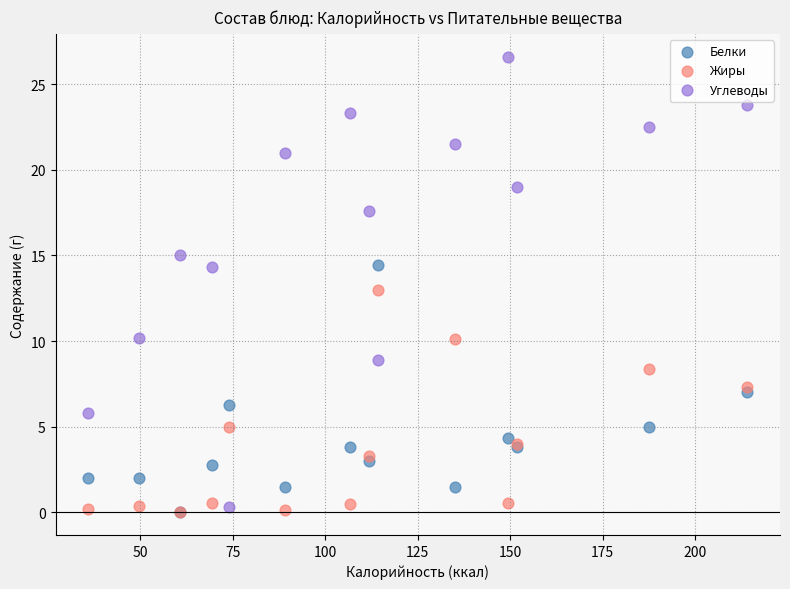

Which series reaches the maximum Y coordinate?

Углеводы